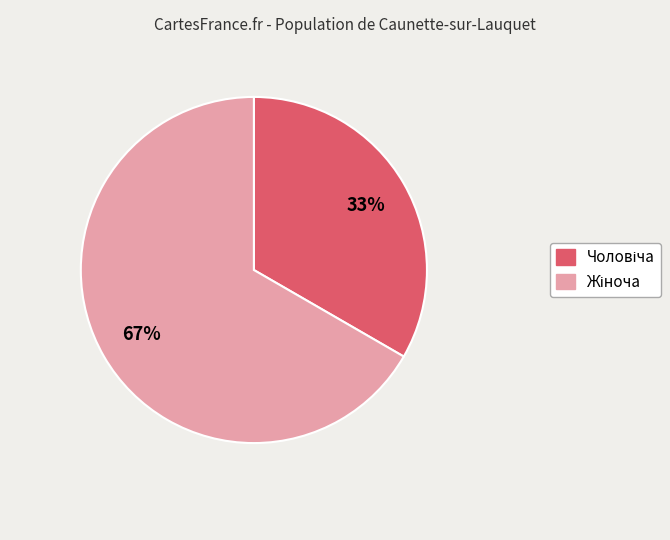

Is there any slice that represents more than half of the pie?

Yes